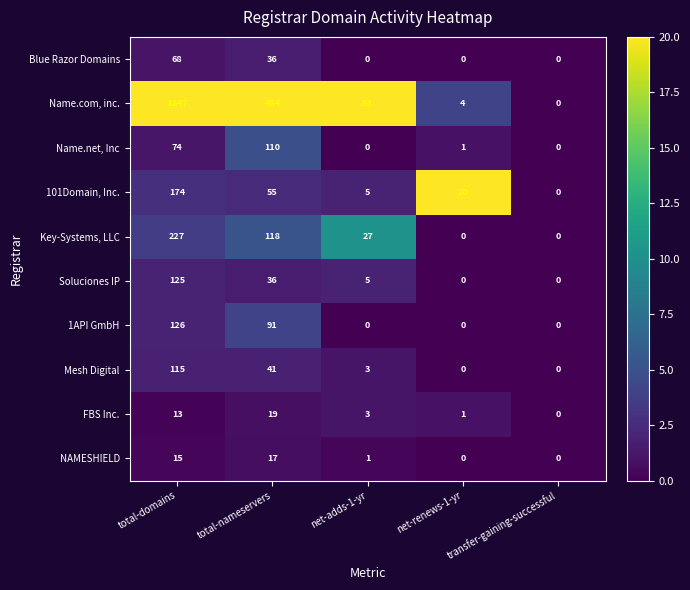

Rank the series by their maximum value, from highest to lowest.

Name.com, inc., Key-Systems, LLC, 101Domain, Inc., 1API GmbH, Soluciones IP, Mesh Digital, Name.net, Inc, Blue Razor Domains, FBS Inc., NAMESHIELD